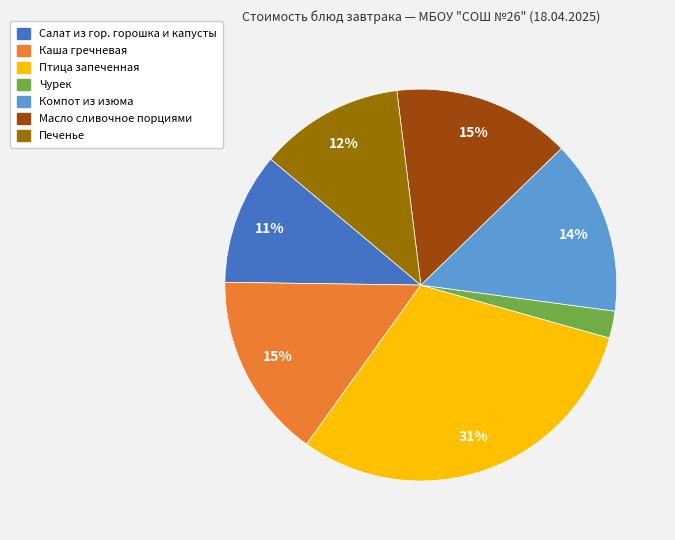

Is there a majority slice in this chart?

No